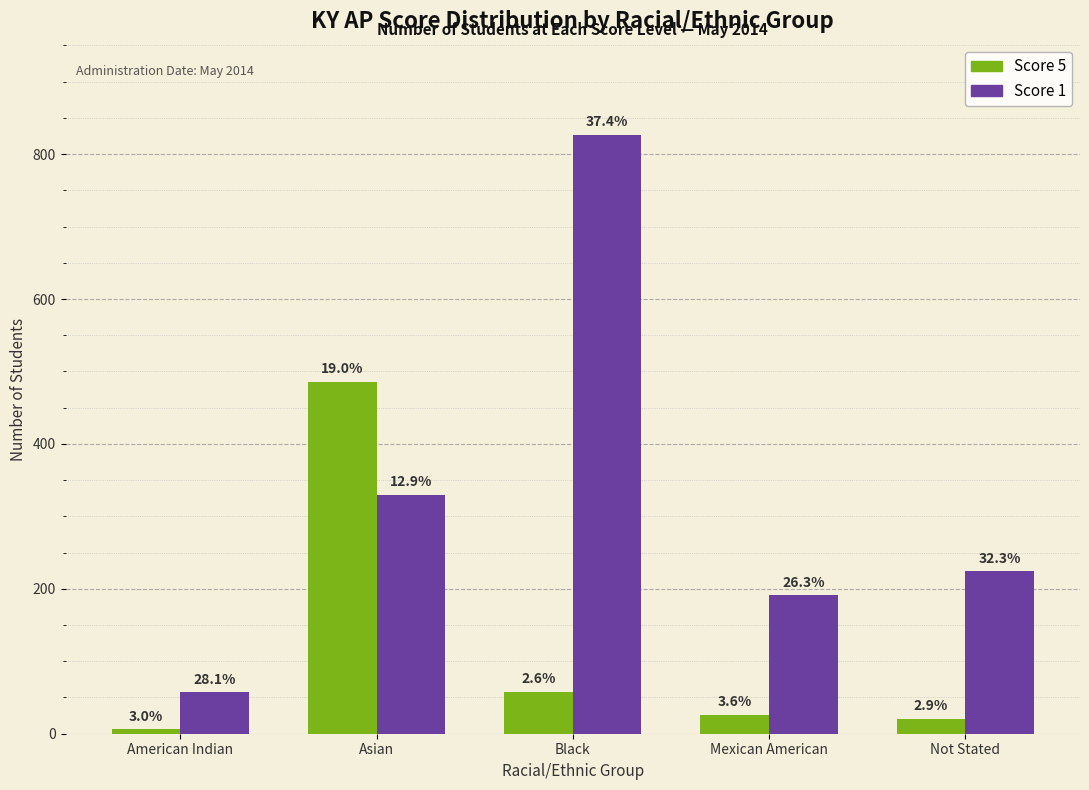

What is the label of the 5th bar from the right?

American Indian